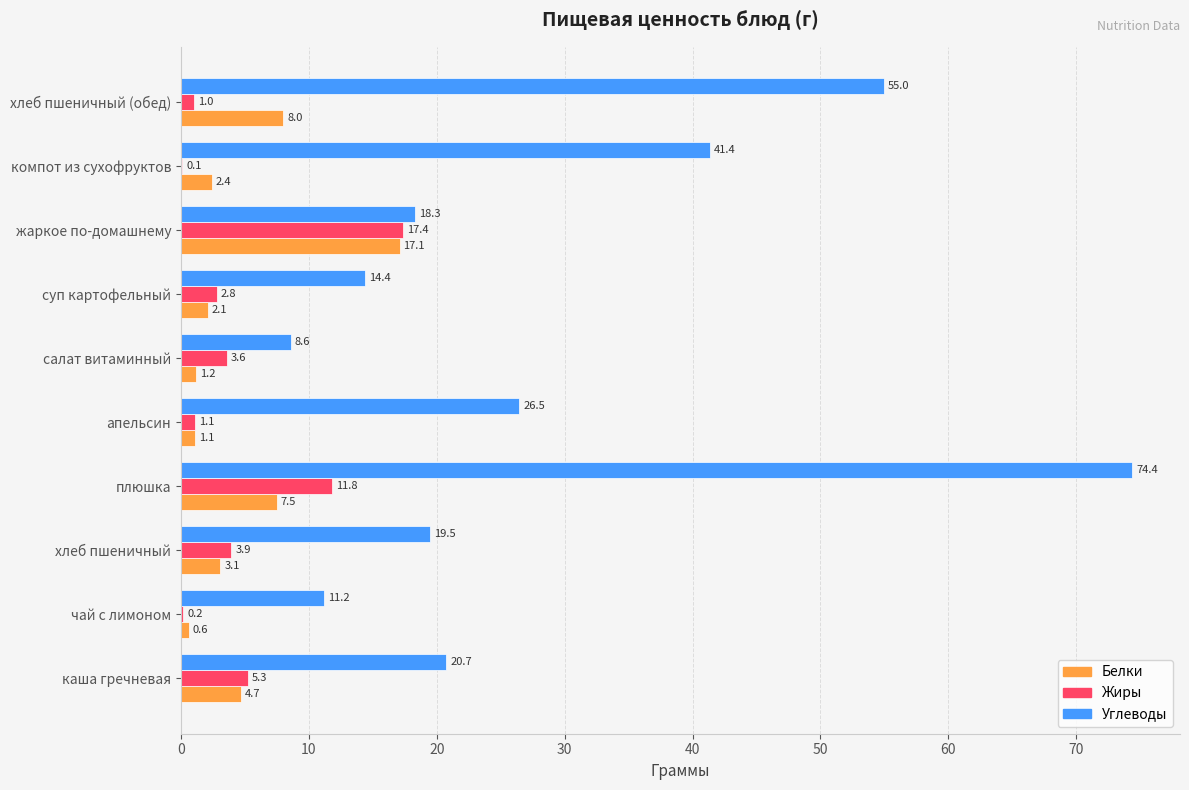

At which label is Белки closest to 8?

хлеб пшеничный (обед)